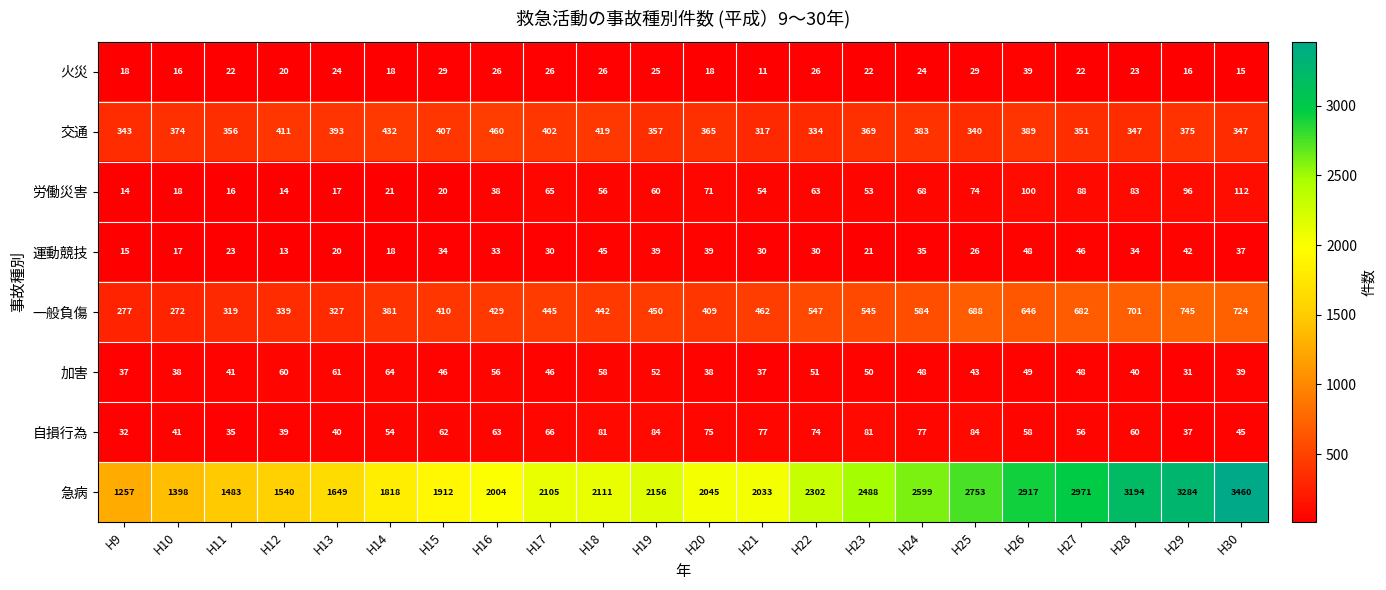

At which label does 加害 first exceed 48?

H12